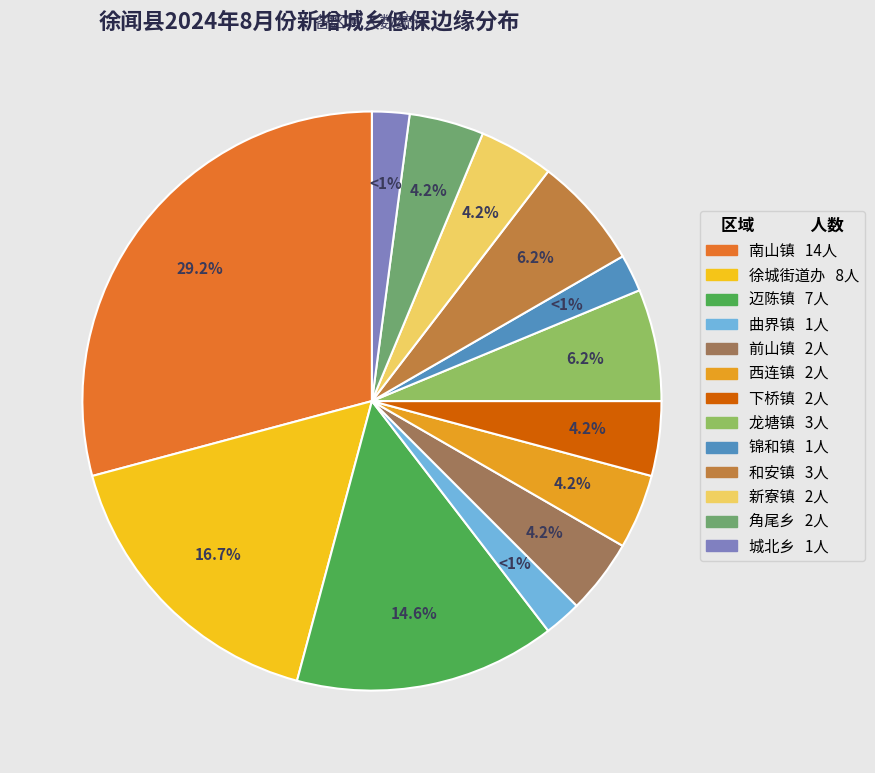

Is it true that 龙塘镇 is 6% of the pie?

True